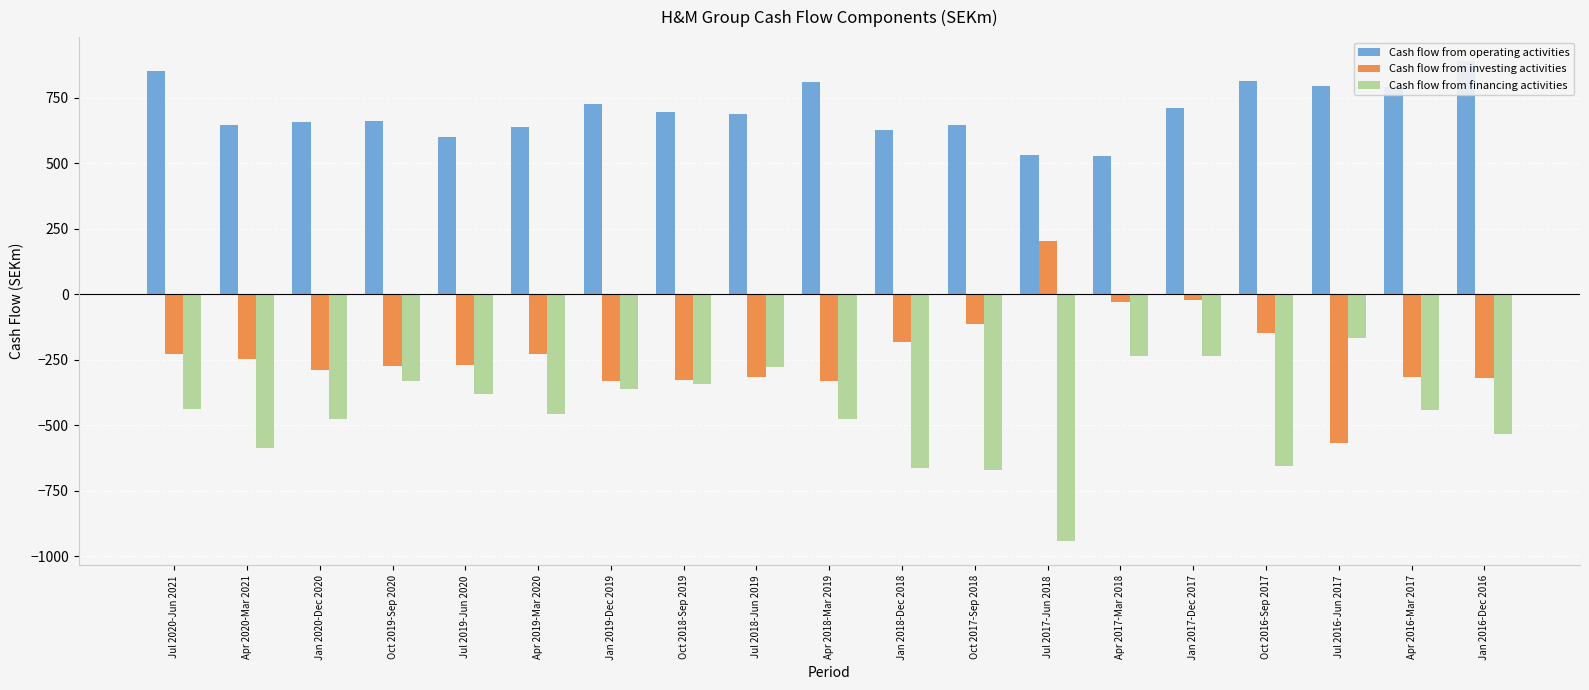

What is the difference between the second highest and minimum values in the Cash flow from investing activities series?

547